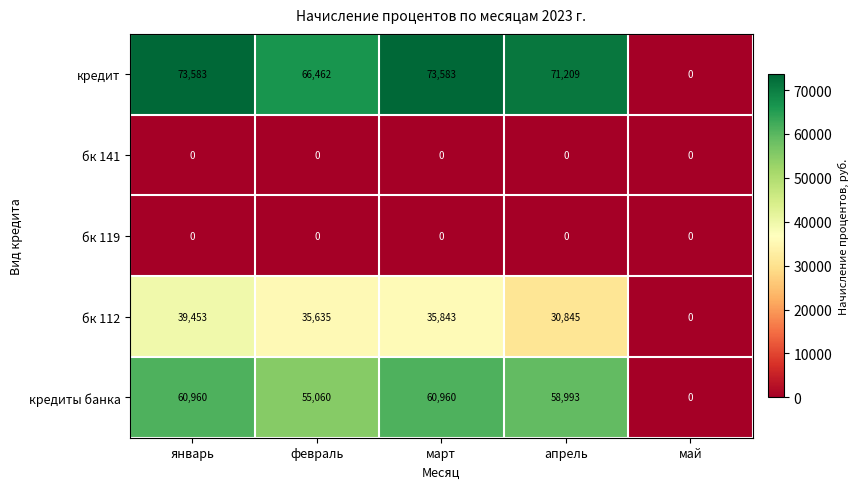

At which category is the sum across all series the highest?

январь